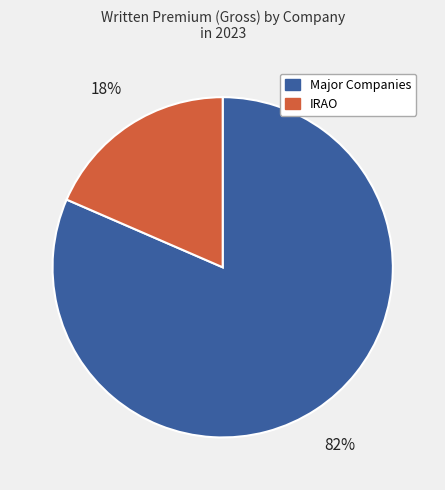

Which has a higher value, Major Companies or IRAO?

Major Companies